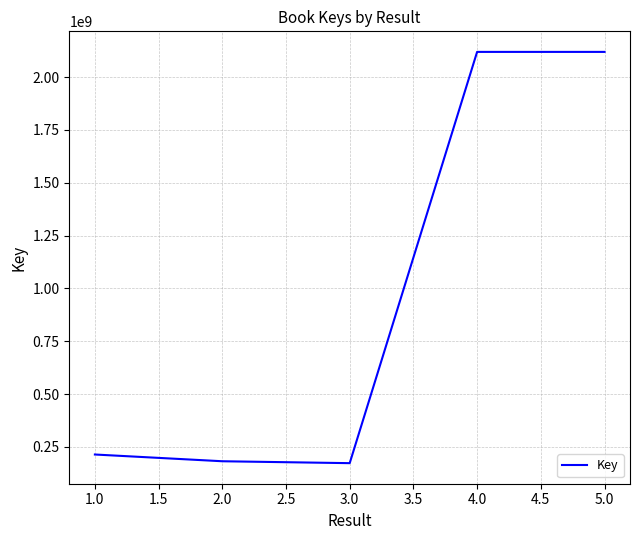

What is the average value?

961523151